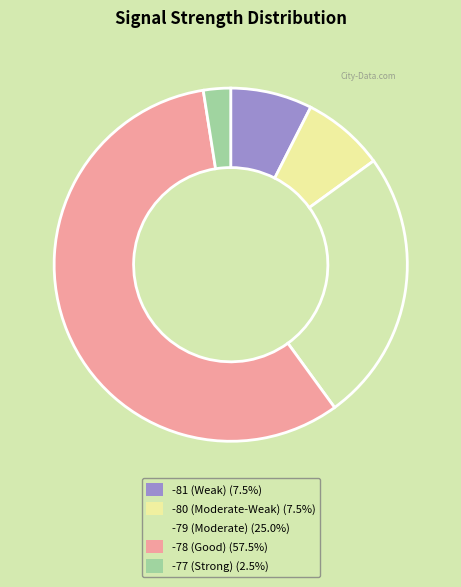

How many segments does this pie chart have?

5